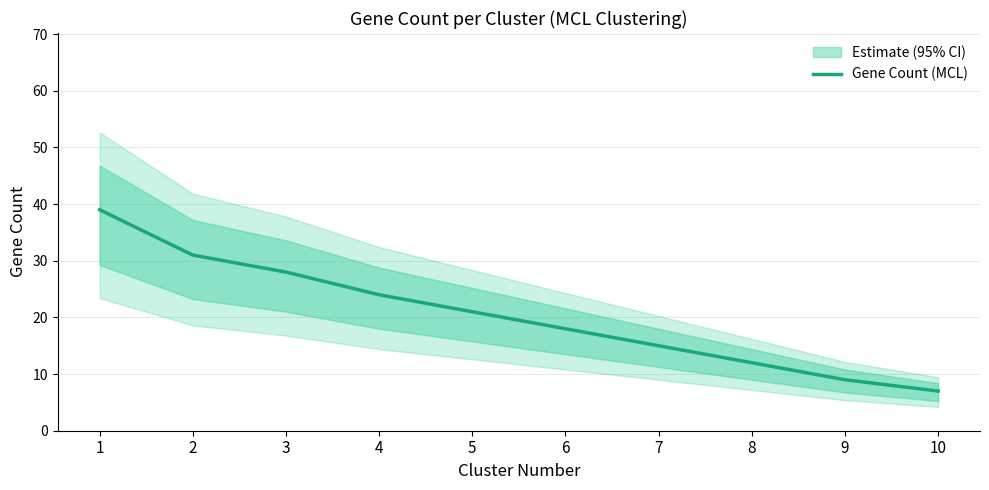

Approximately how many times larger is the value at 6 compared to 1?

0.5